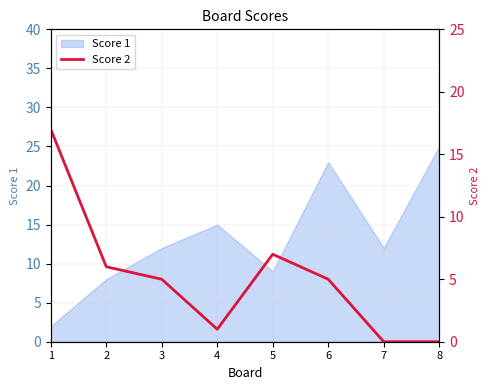

List the labels in order of value, largest first.

1, 5, 2, 3, 6, 4, 7, 8